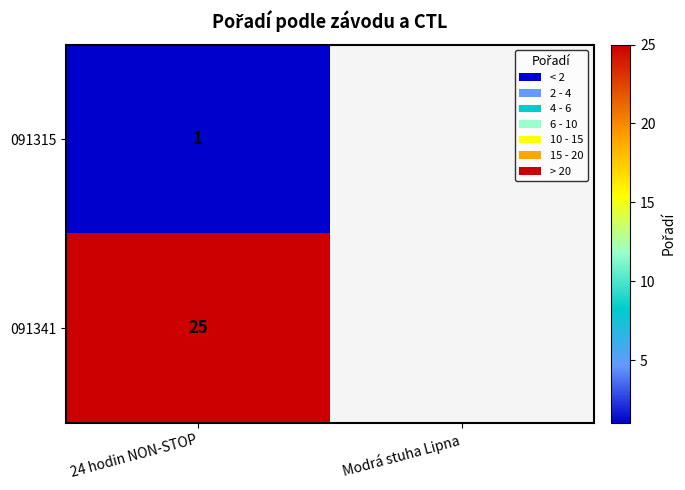

How many series are shown in this chart?

2